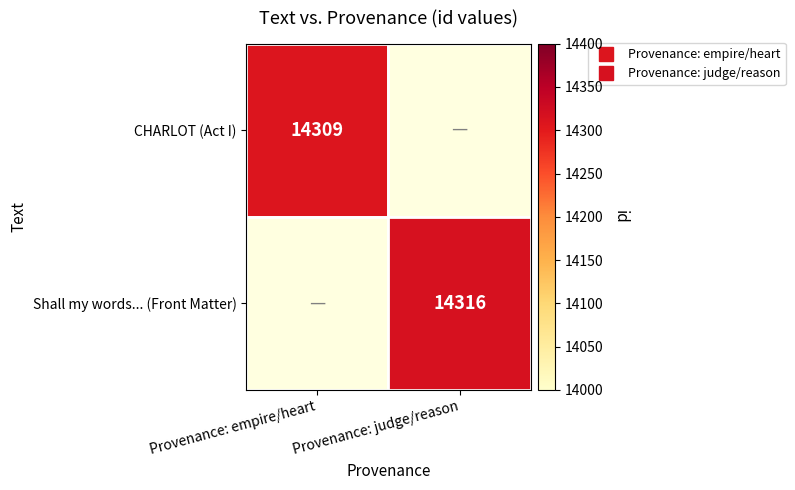

What is the total value across all series at Provenance: judge/reason?

14316